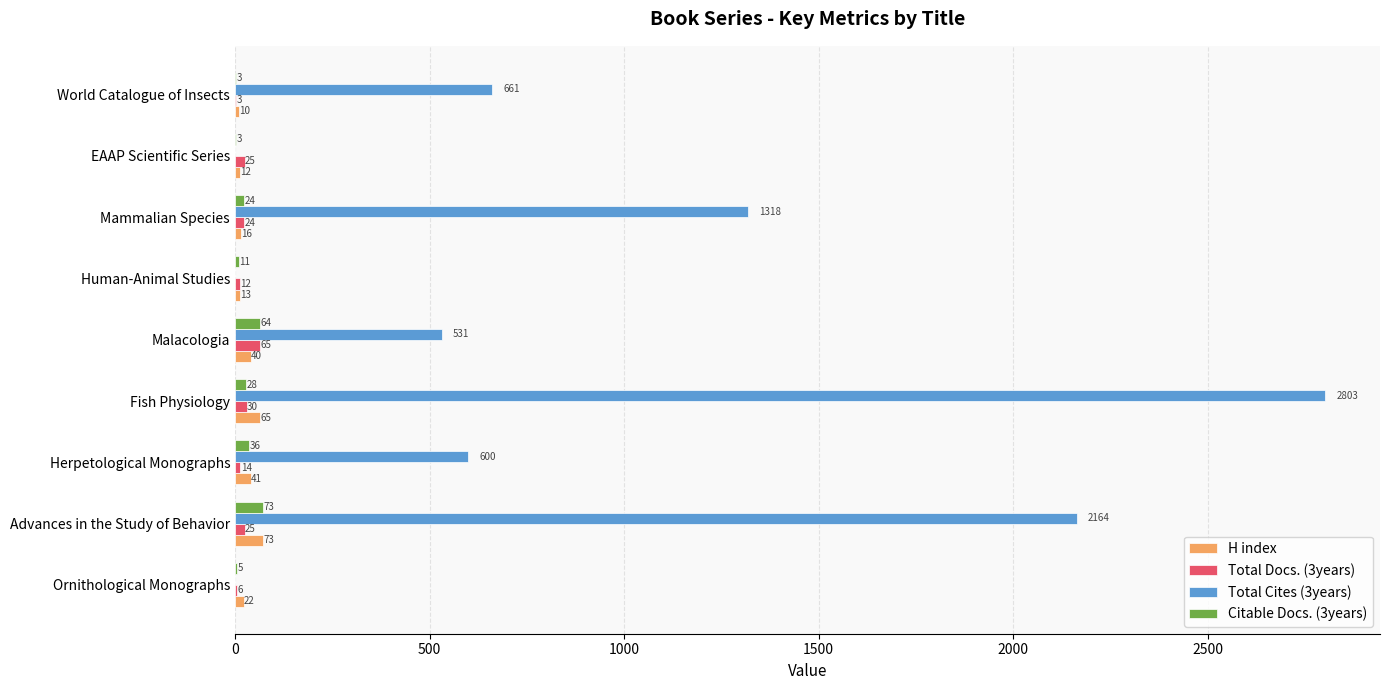

Which series changed the most between Ornithological Monographs and EAAP Scientific Series?

Total Docs. (3years)